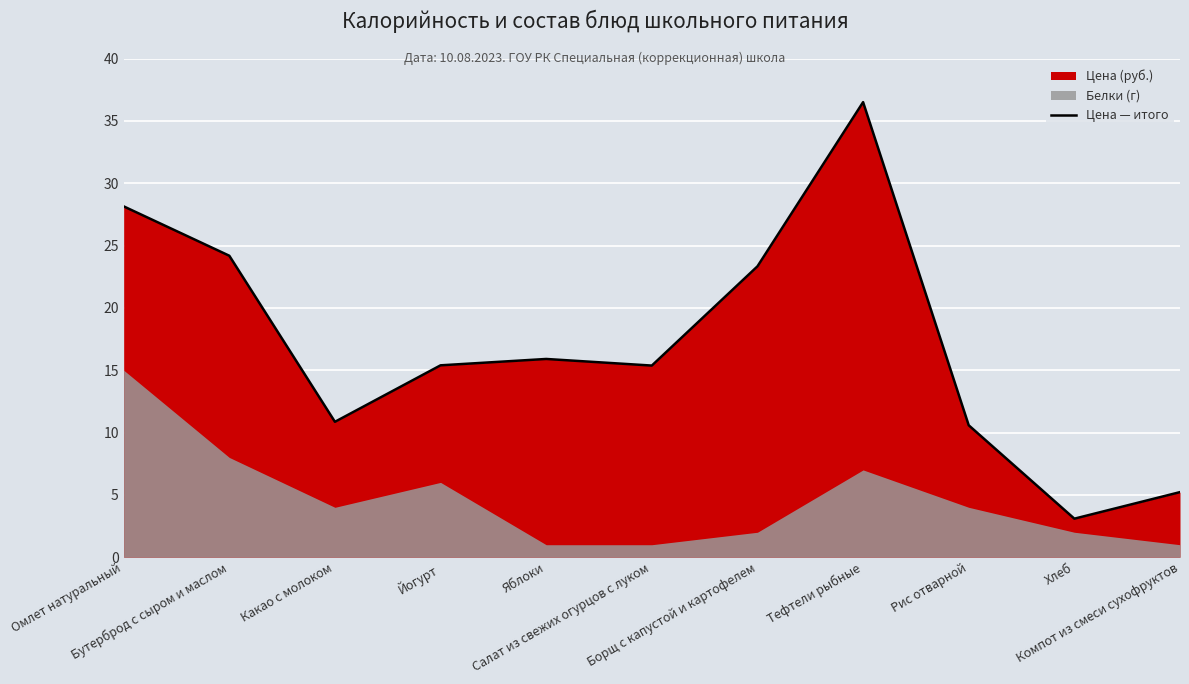

What is the difference between the values at Какао с молоком and Борщ с капустой и картофелем?

12.5